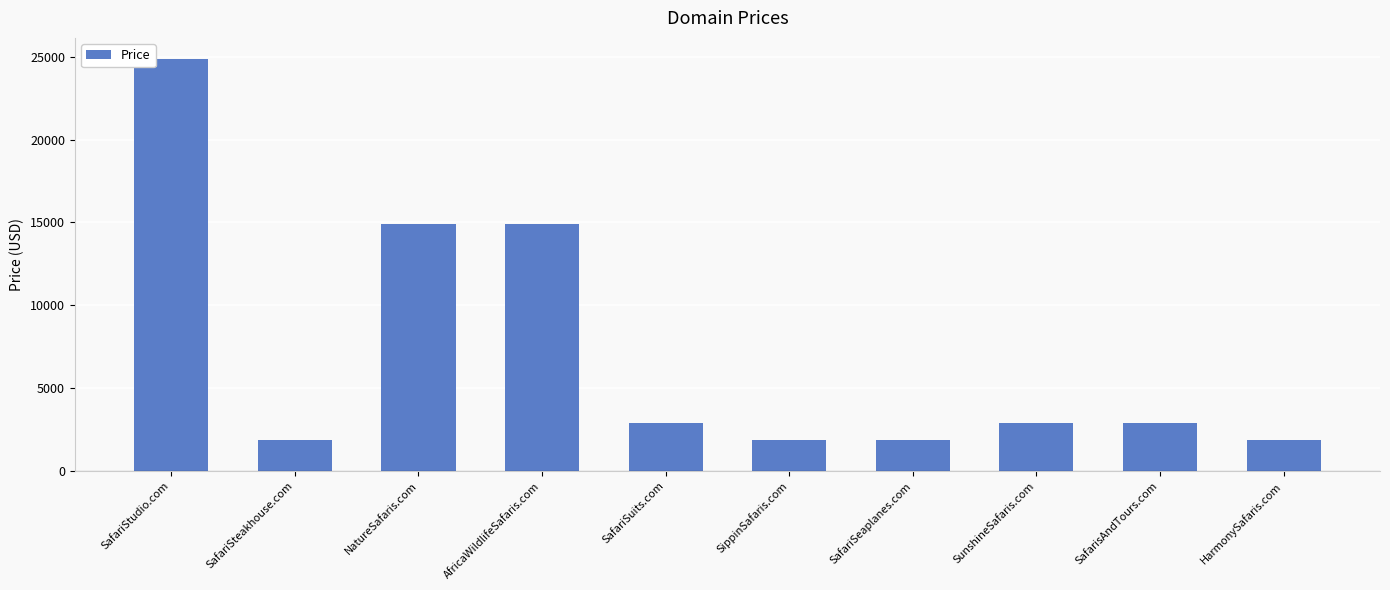

What is the ratio of the value at SippinSafaris.com to the value at HarmonySafaris.com?

1.0